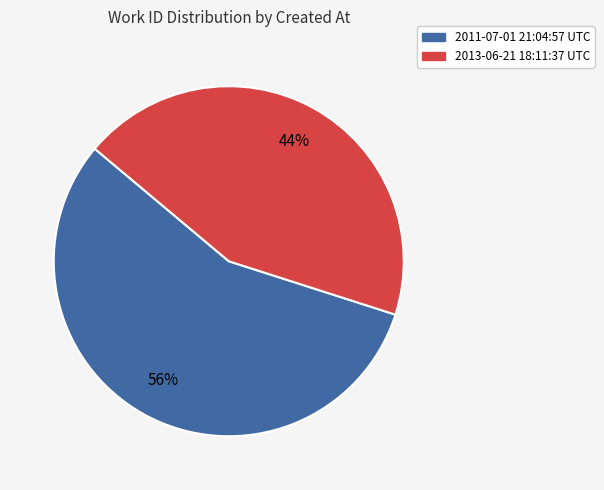

Which slice is the smallest?

2013-06-21 18:11:37 UTC